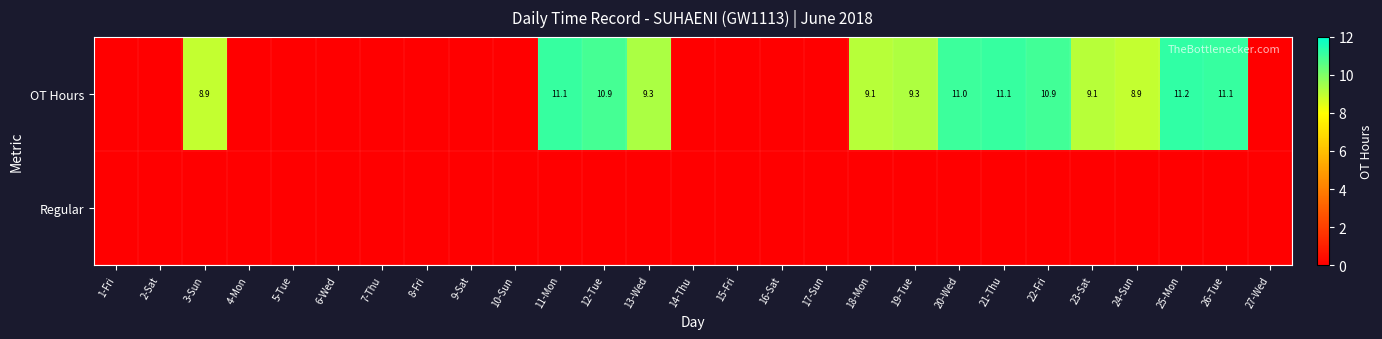

What is the sum of the OT Hours values at 11-Mon and 12-Tue?

22.0